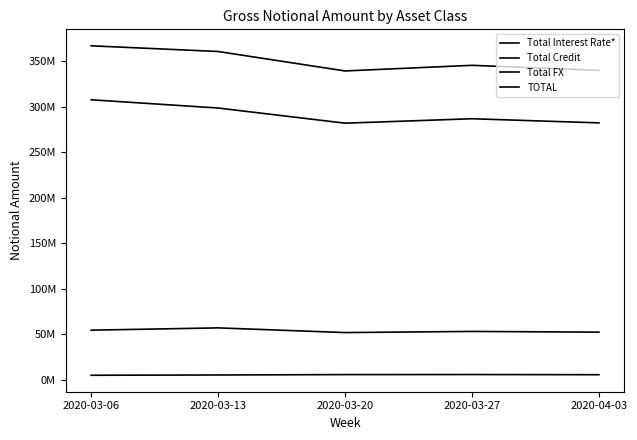

Does the chart have visible grid lines?

No